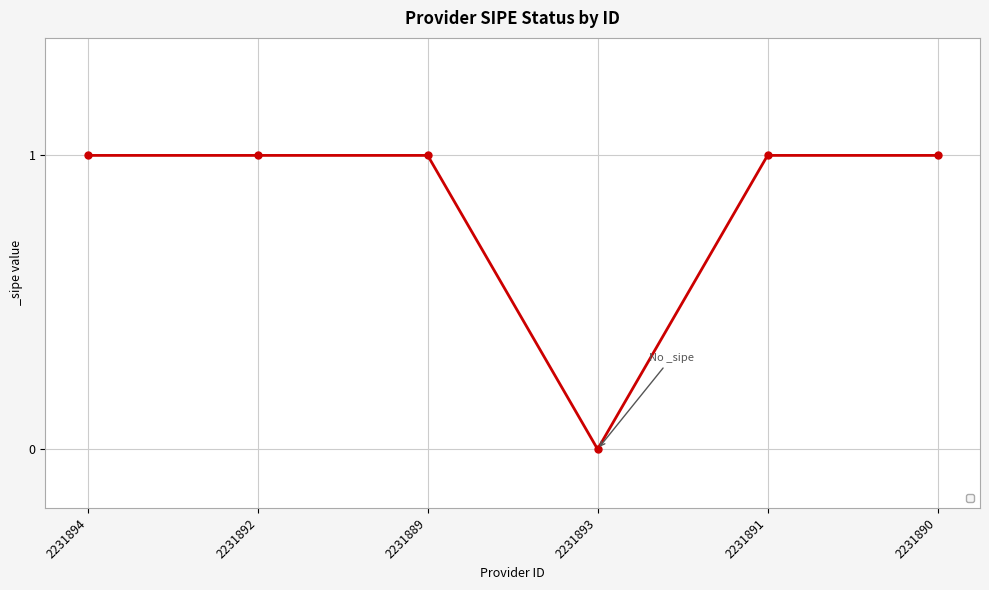

What is the label of the 3rd point from the left?

2231889